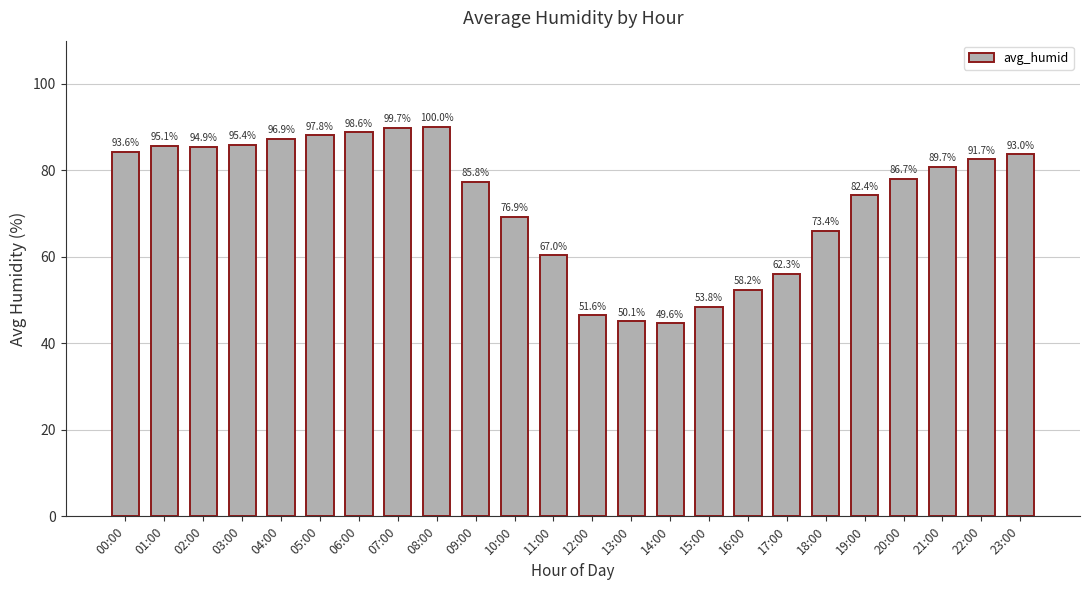

Where is the data nearest to the value 67?

18:00